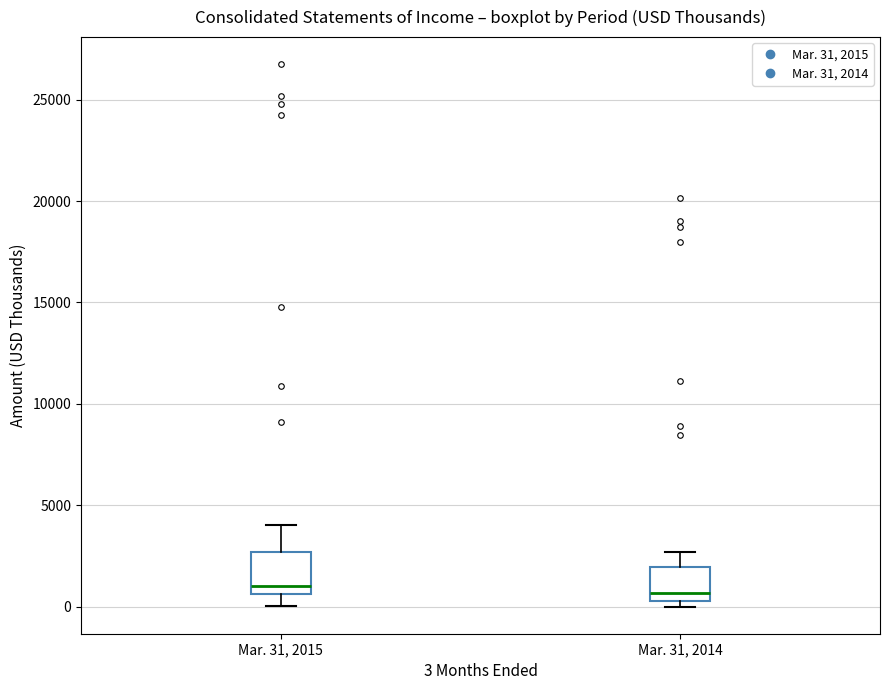

Reading left to right, read every box against the y-axis: the position of its median line, the range the box covers, and the ends of its whiskers. The values are not printed on the chart, so give them approximately, as read against the axis.

Mar. 31, 2015: median 1000, box 500 to 2500, whiskers 0 to 4000
Mar. 31, 2014: median 500 (just above the box's lower edge), box 500 to 2000, whiskers 0 to 2500